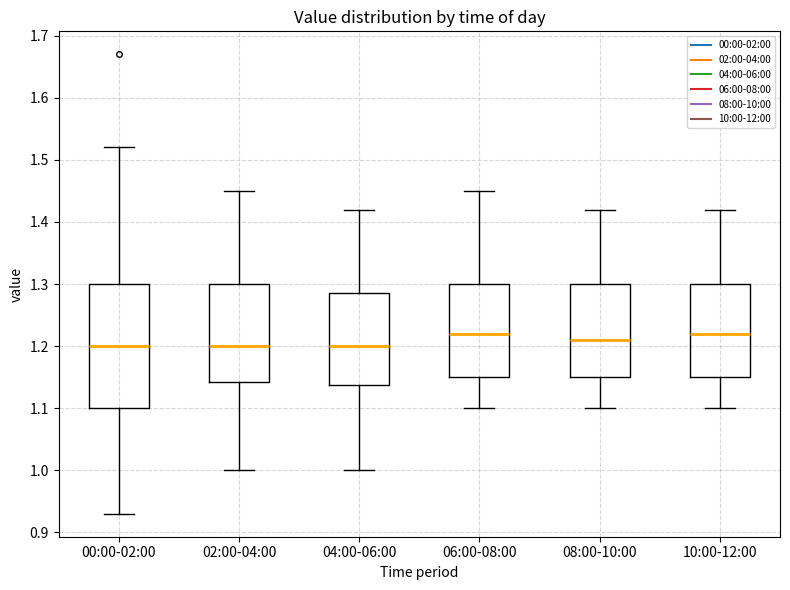

Reading left to right, read every box against the y-axis: the position of its median line, the range the box covers, and the ends of its whiskers. The values are not printed on the chart, so give them approximately, as read against the axis.

00:00-02:00: median 1.20, box 1.10 to 1.30, whiskers 0.93 to 1.52
02:00-04:00: median 1.20, box 1.14 to 1.30, whiskers 1.00 to 1.45
04:00-06:00: median 1.20, box 1.14 to 1.29, whiskers 1.00 to 1.42
06:00-08:00: median 1.22, box 1.15 to 1.30, whiskers 1.10 to 1.45
08:00-10:00: median 1.21, box 1.15 to 1.30, whiskers 1.10 to 1.42
10:00-12:00: median 1.22, box 1.15 to 1.30, whiskers 1.10 to 1.42